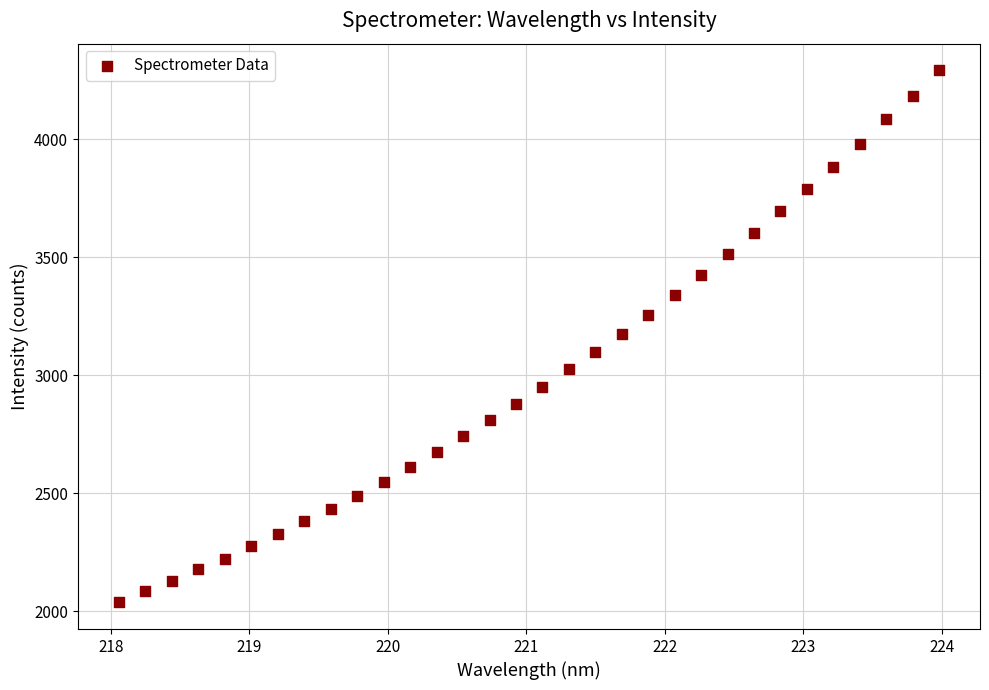

What is the range of X values (max minus min)?

5.9